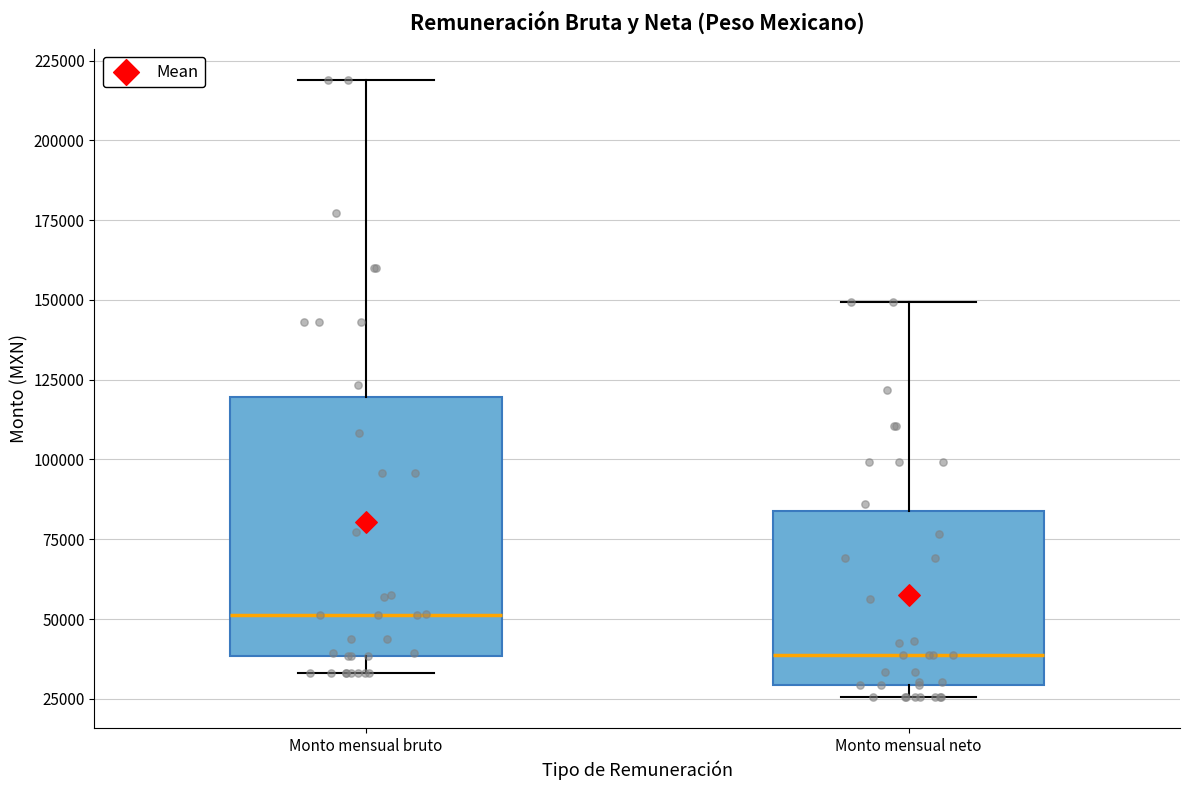

Which box has the highest median line?

Monto mensual bruto